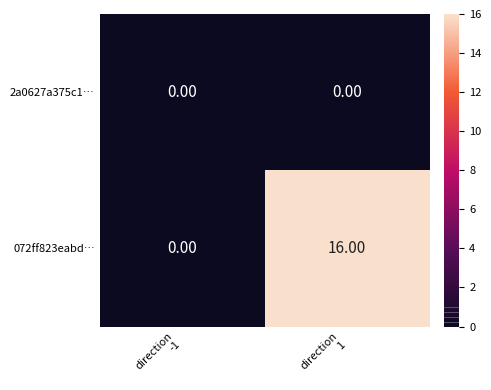

At which category is the sum across all series the highest?

direction
1